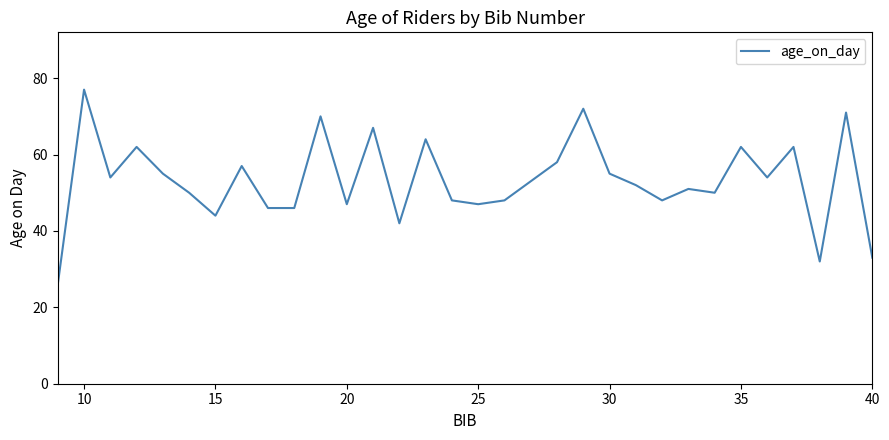

Does the chart have visible grid lines?

No